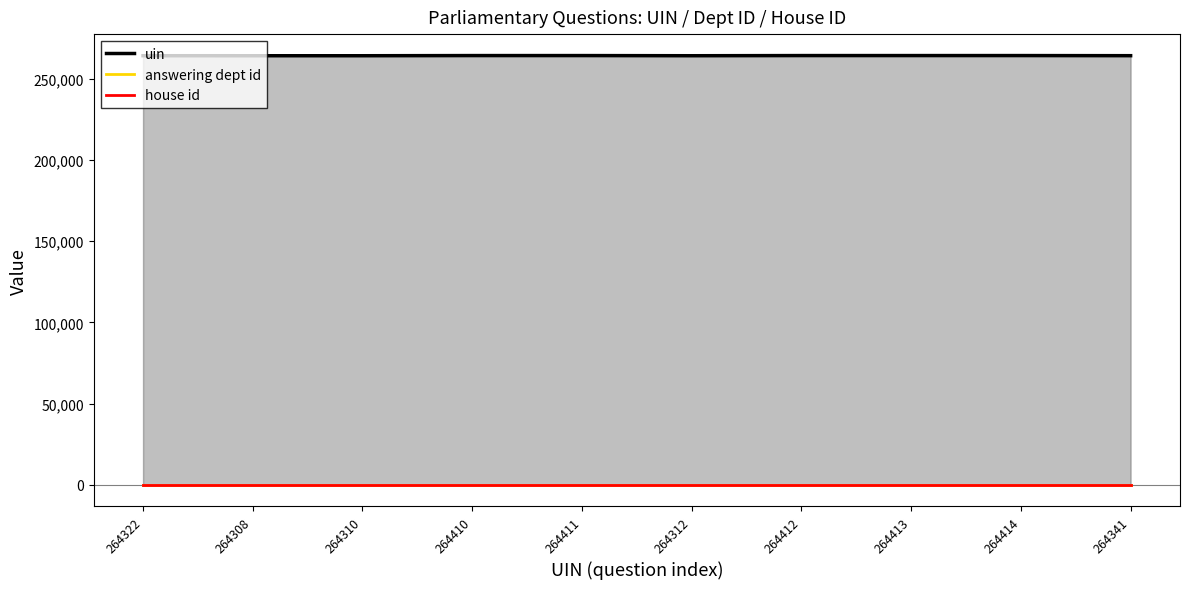

What are all the series names shown in the legend?

uin, answering dept id, house id